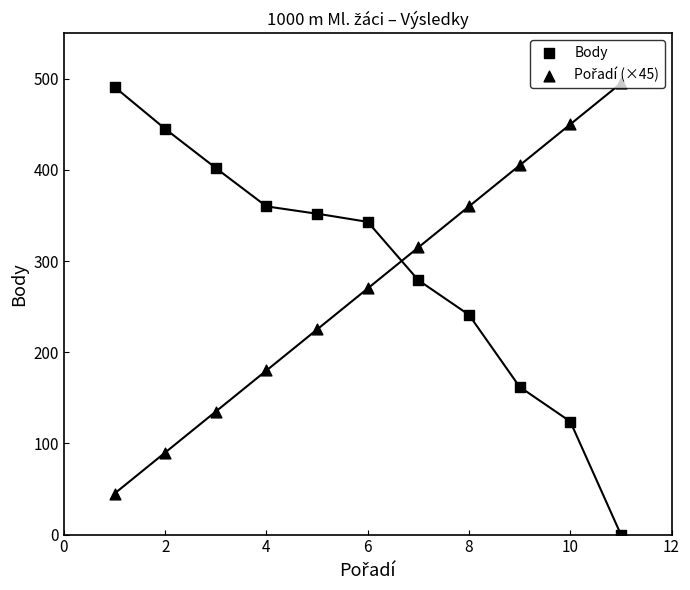

Which series has the largest total across all categories?

Body